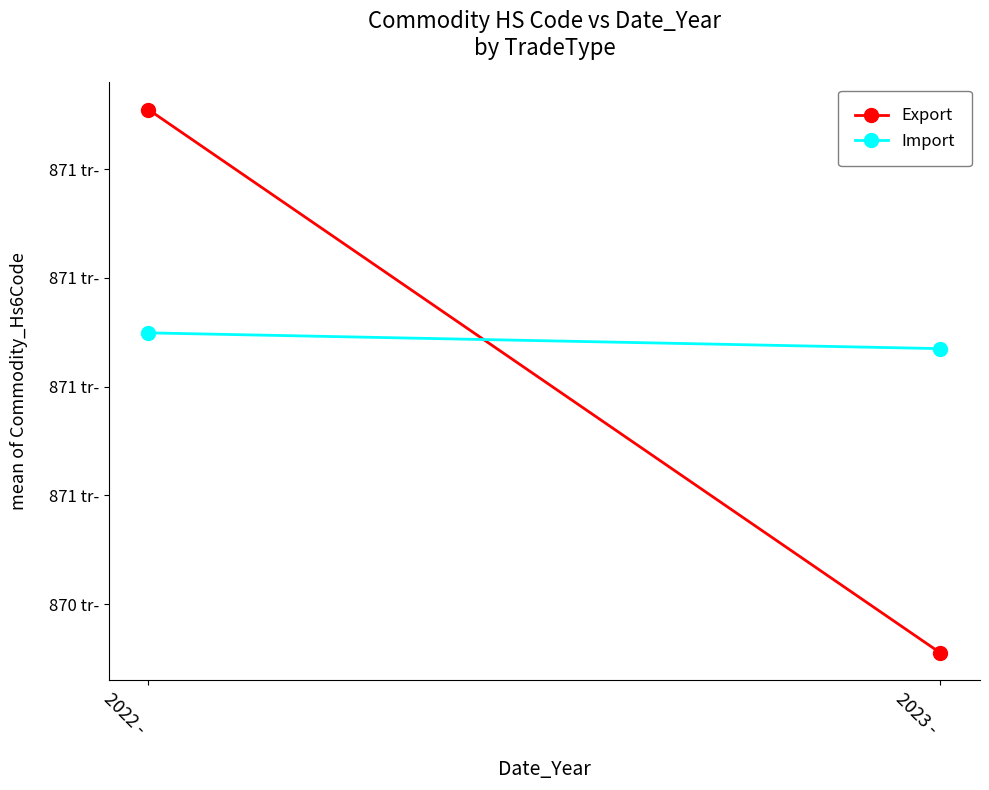

What is the maximum value shown in the chart?

871310